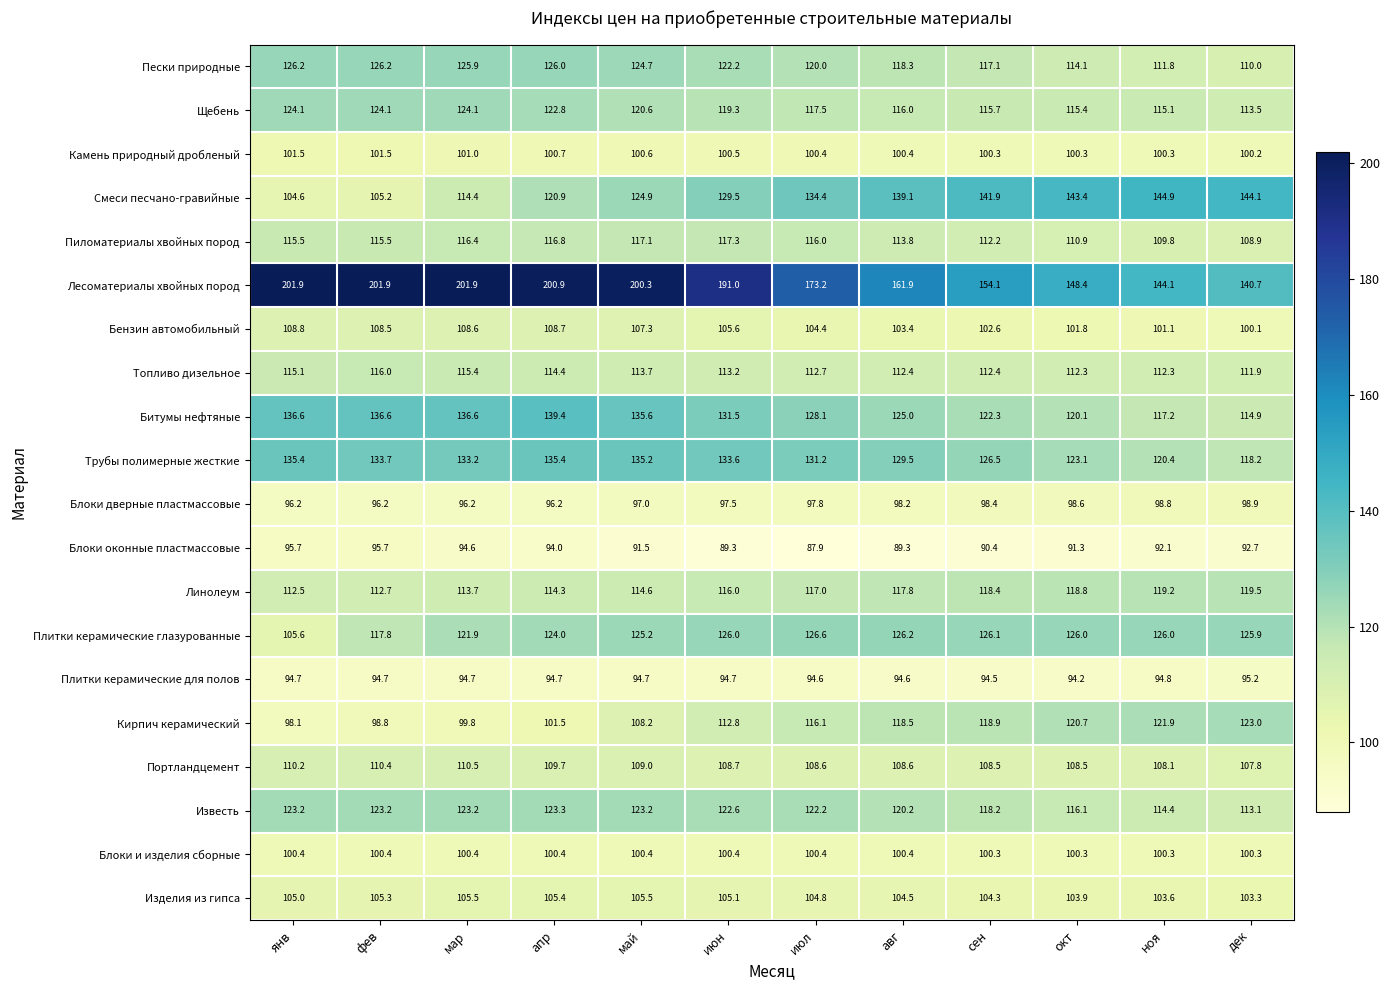

What value does the Щебень series have at окт?

115.4